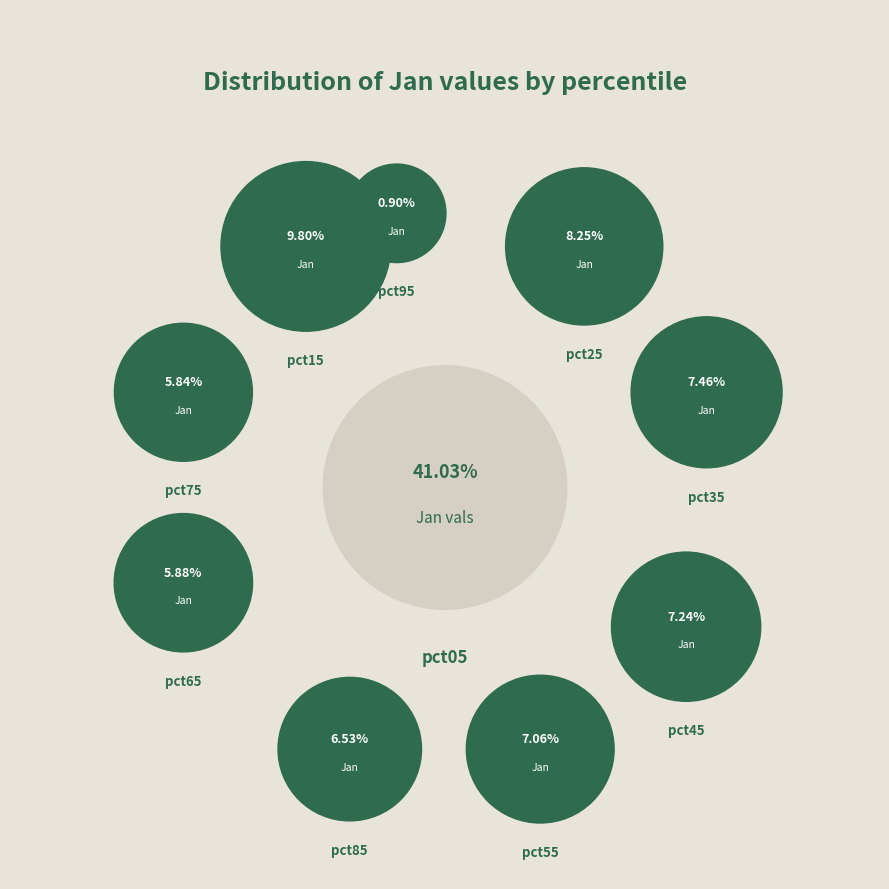

Count the number of slices in the pie.

10